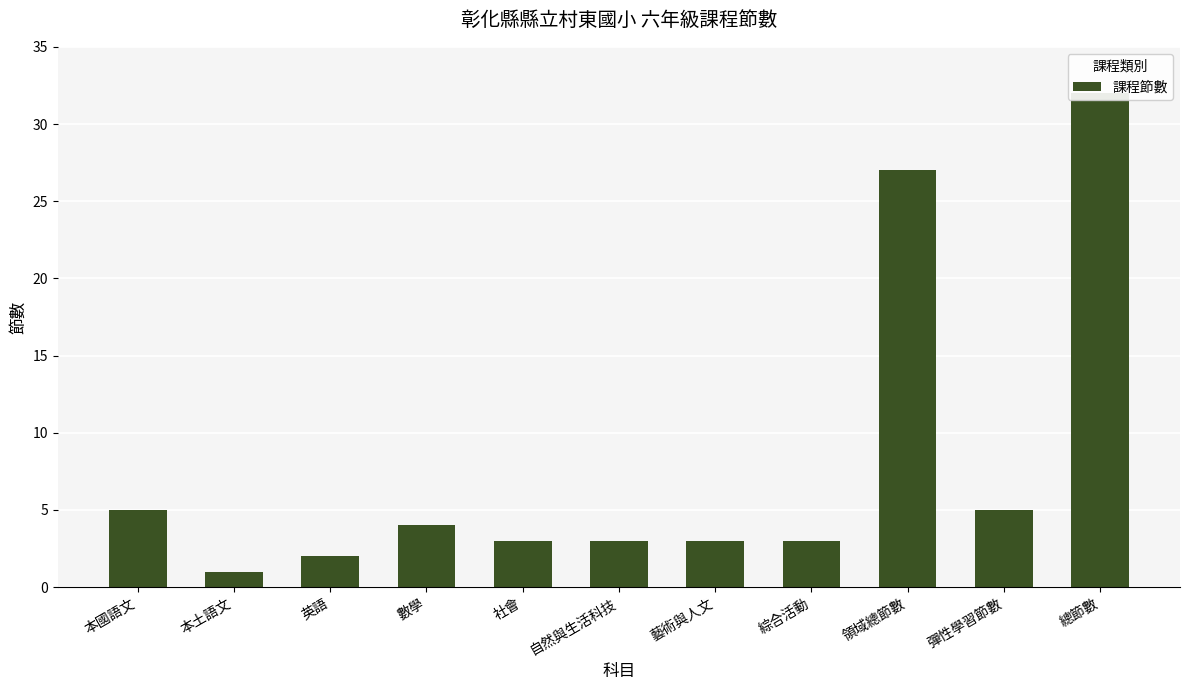

What is the smallest value displayed?

1